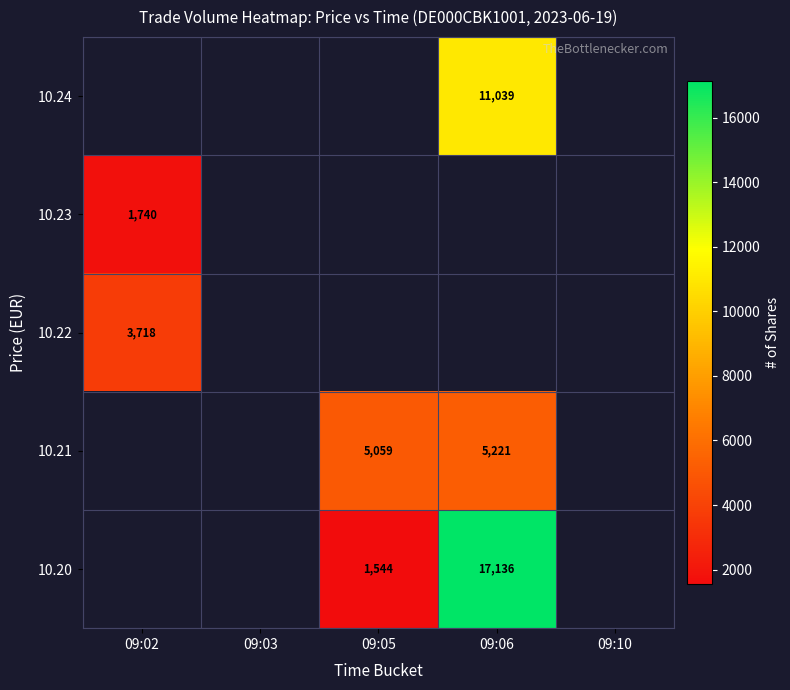

The value of 10.21 at 09:06 is 2673. True or false?

False